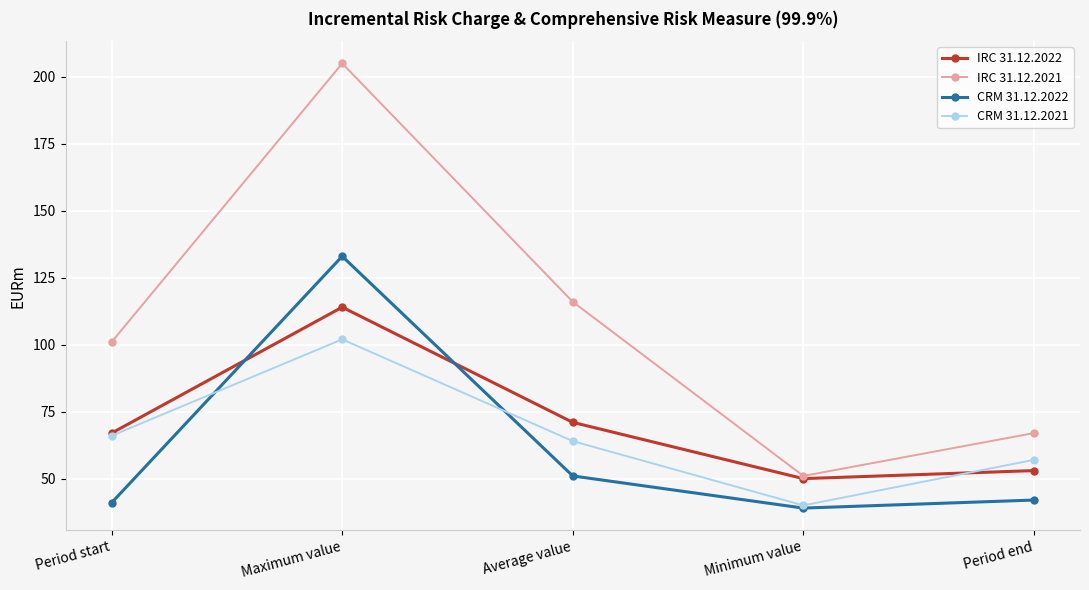

What is the approximate value of IRC 31.12.2022 at Minimum value?

50